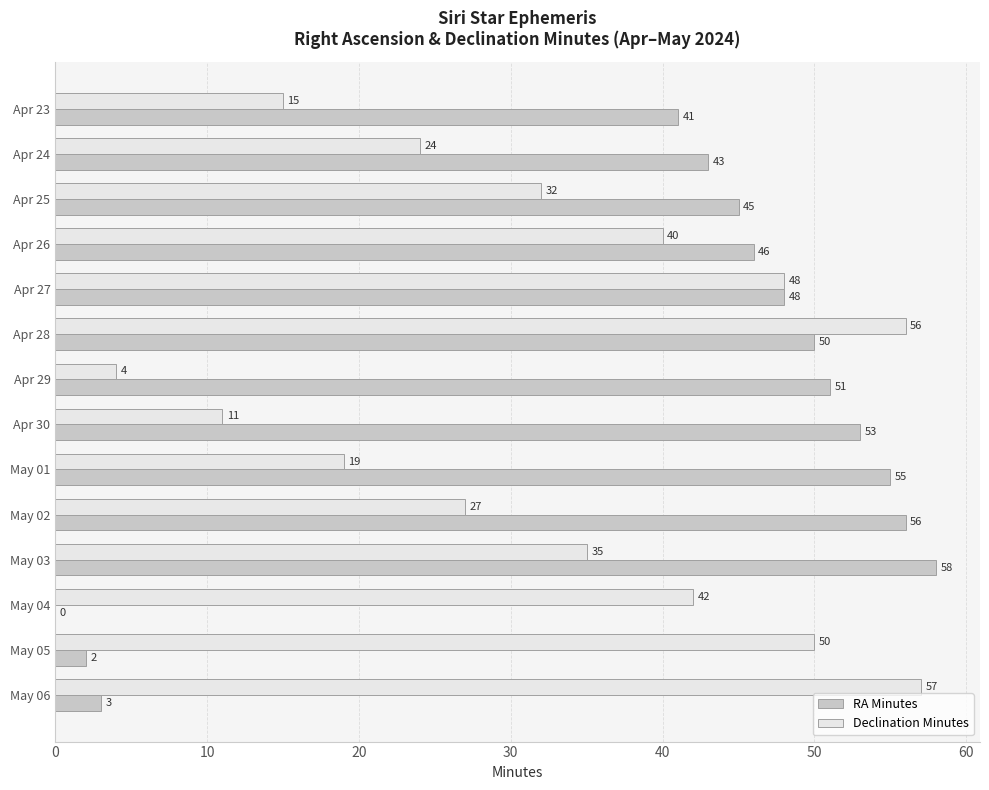

True or false: RA Minutes has a value of 5 at May 06.

False